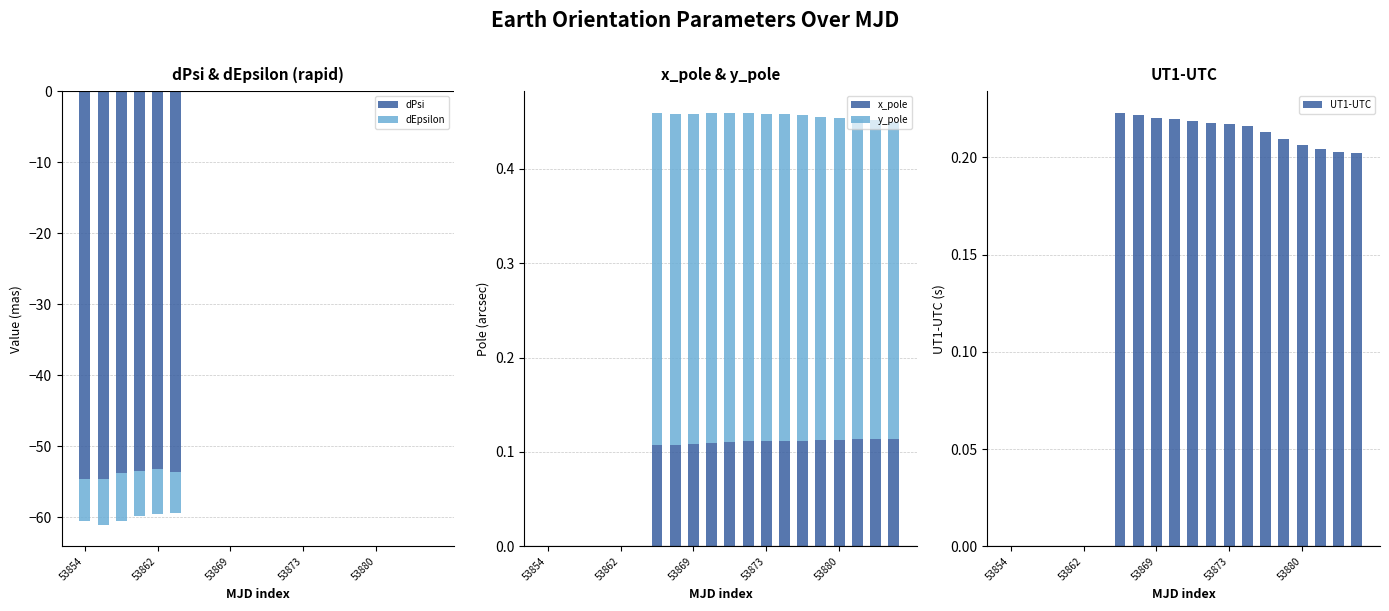

What is the label of the 4th bar from the left?

53873